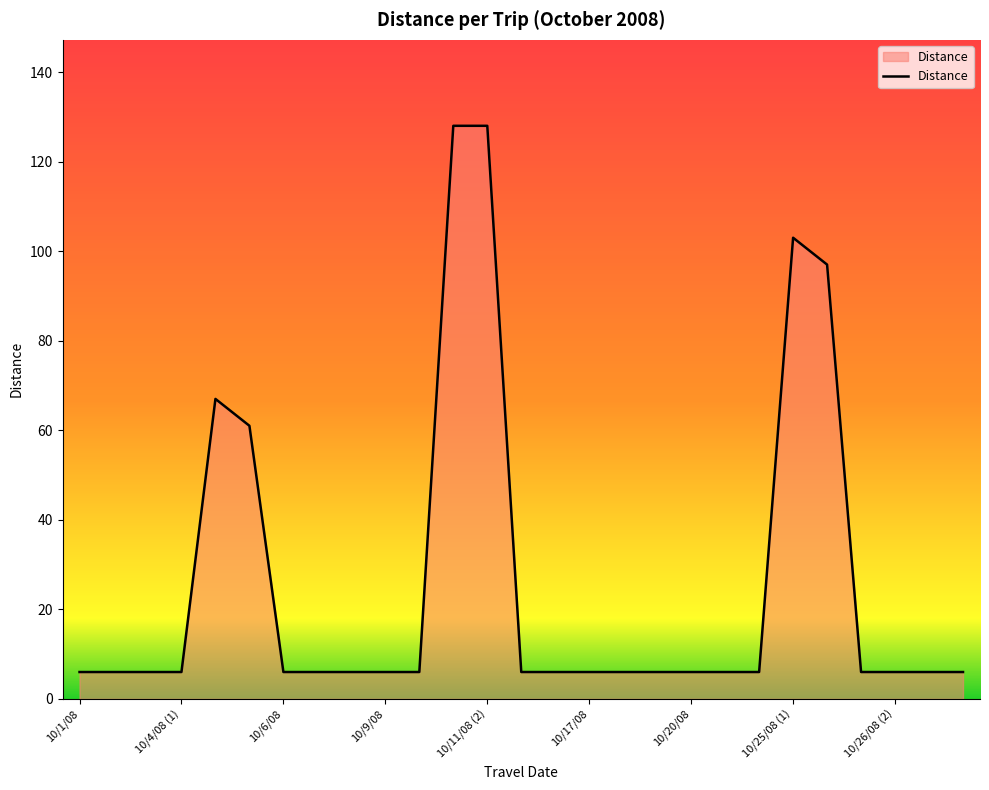

What is the maximum value shown in the chart?

128